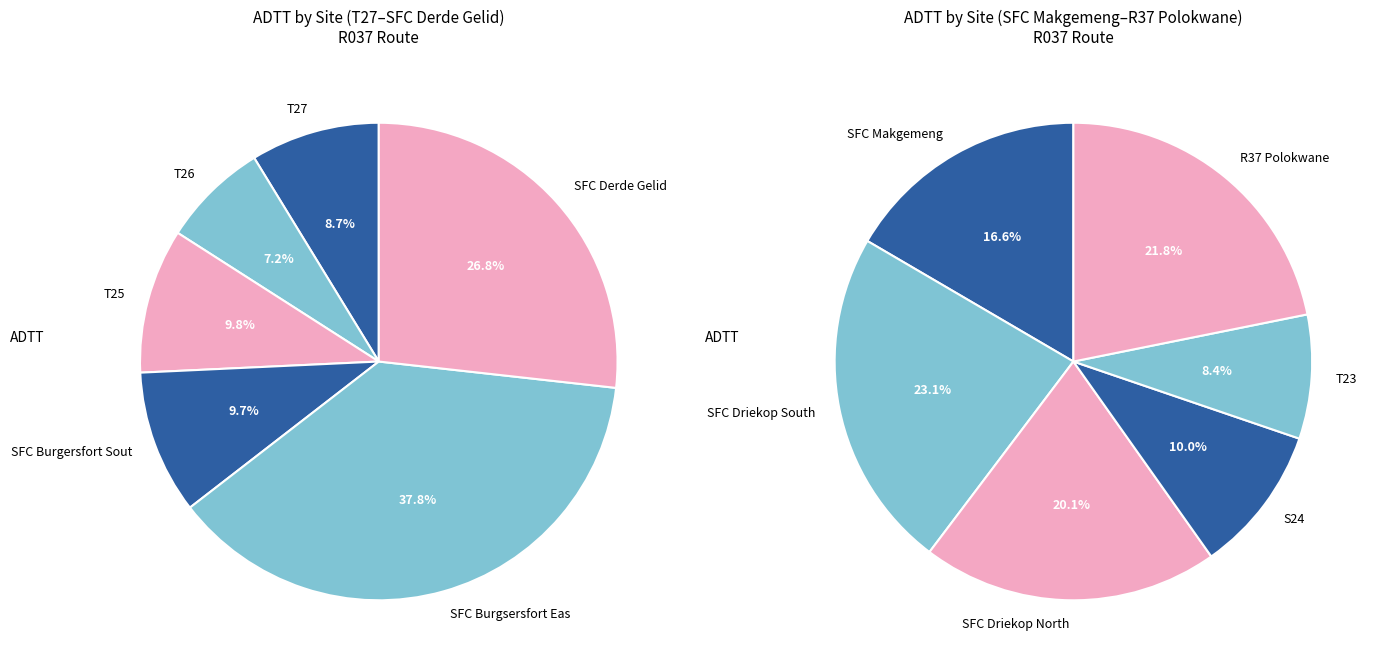

Count the number of slices in the pie.

12